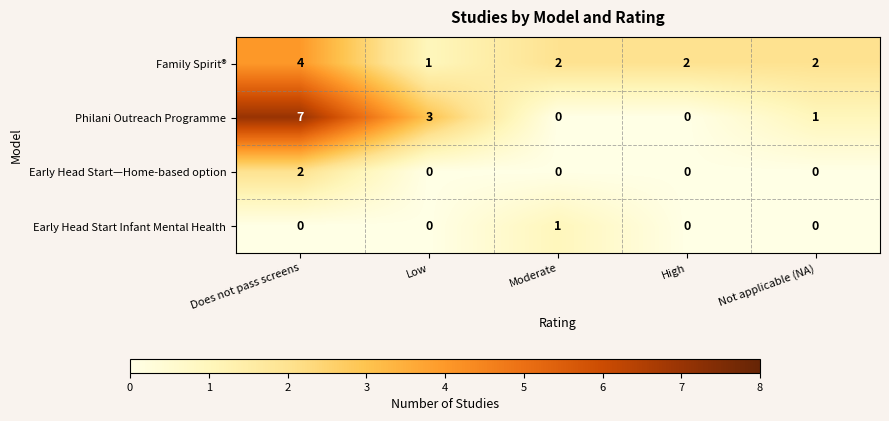

Reading left to right, what are all the values shown in this chart?

Family Spirit®: 4	1	2	2	2
Philani Outreach Programme: 7	3	0	0	1
Early Head Start—Home-based option: 2	0	0	0	0
Early Head Start Infant Mental Health: 0	0	1	0	0